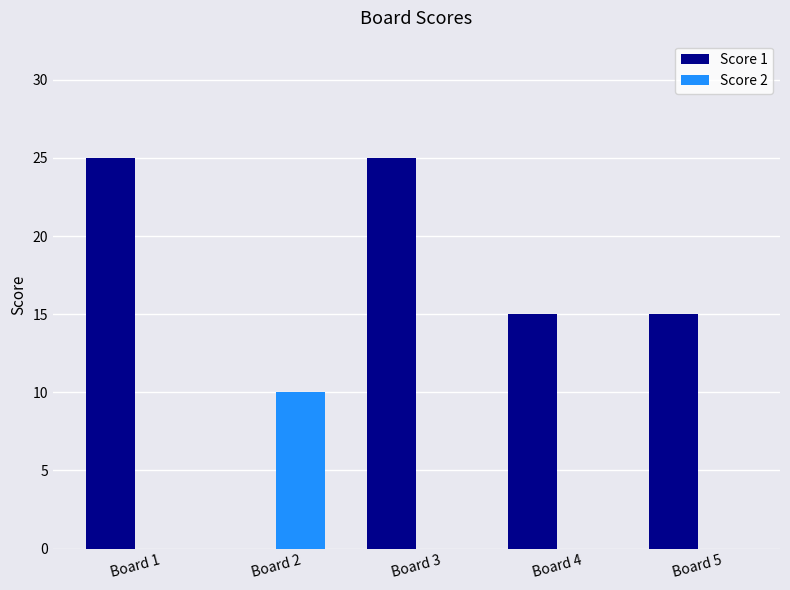

How many groups of bars are there?

5